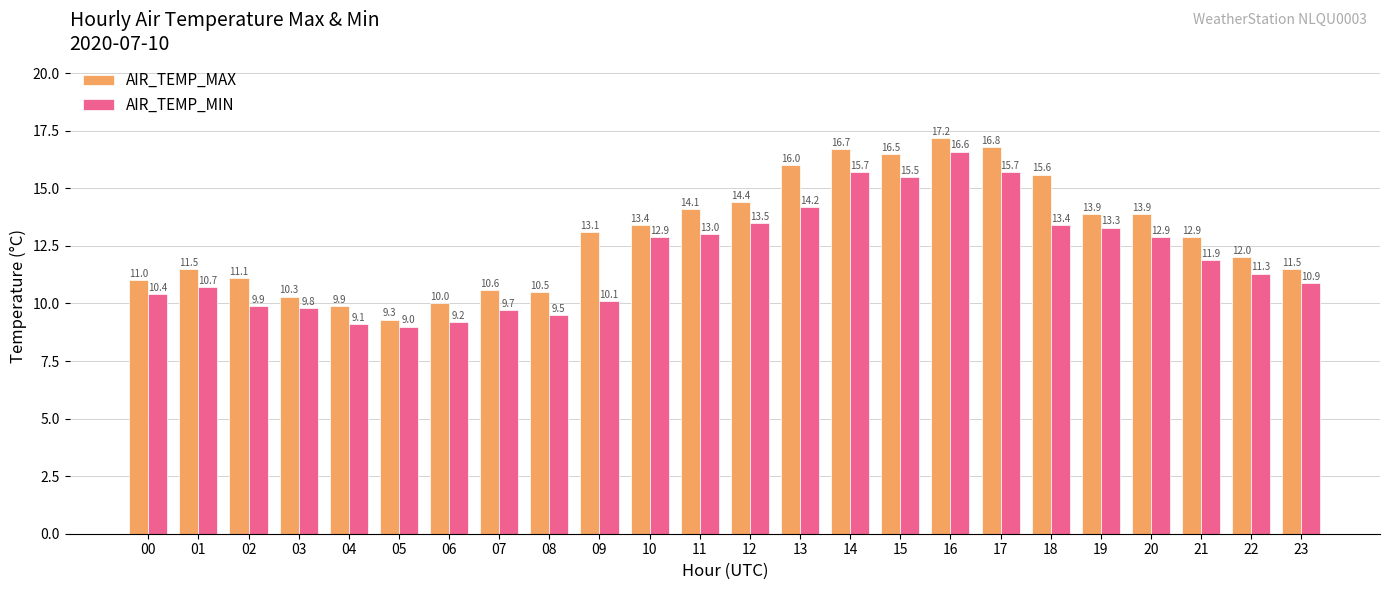

Which label corresponds to the smallest value in the chart?

05